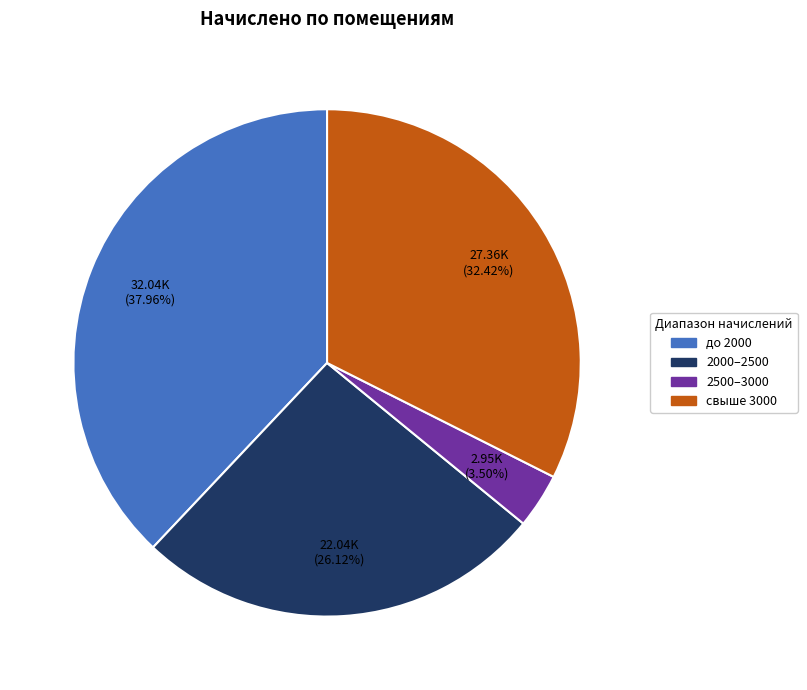

To the nearest percent, what is the difference between the largest and smallest slice percentages?

34%